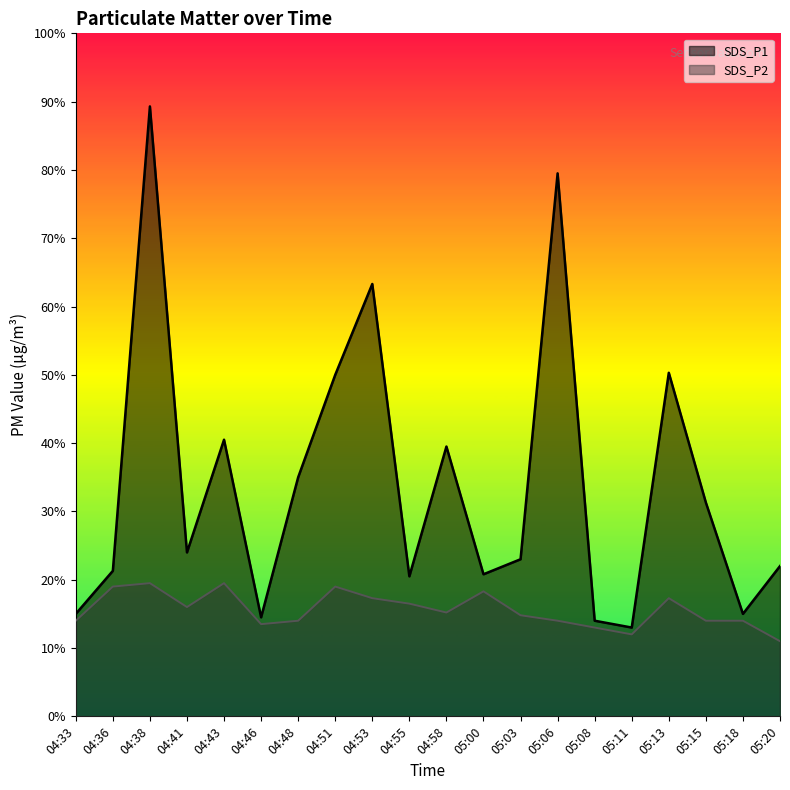

What is the highest value of the SDS_P2 series?

1.9